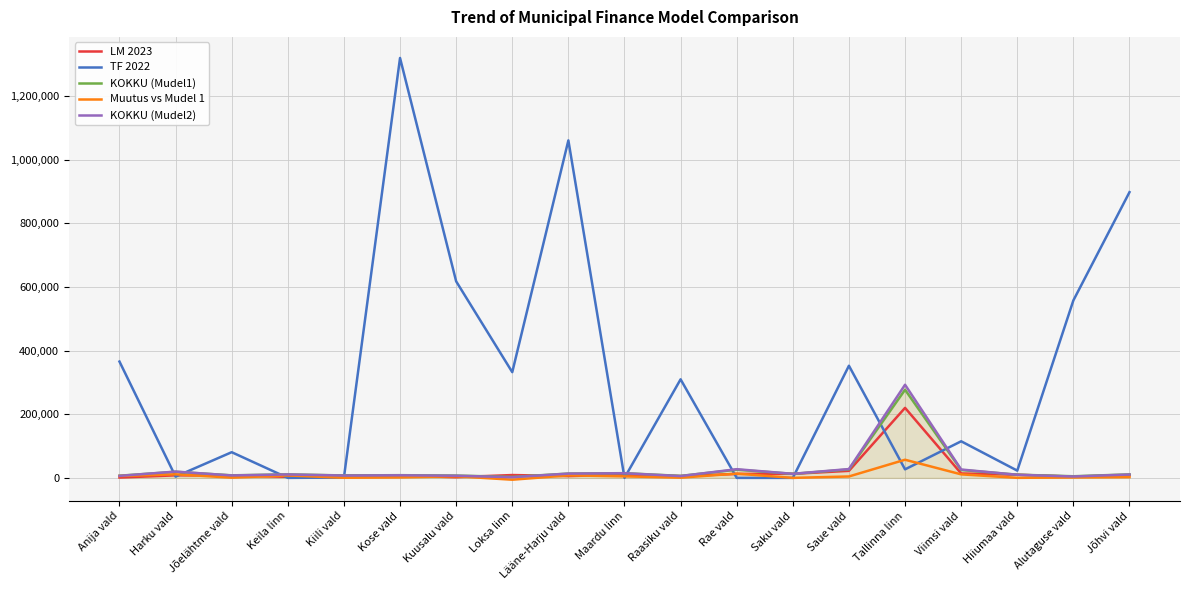

Is the value of KOKKU (Mudel2) at Kiili vald greater than the value of Muutus vs Mudel 1 at Saue vald?

Yes